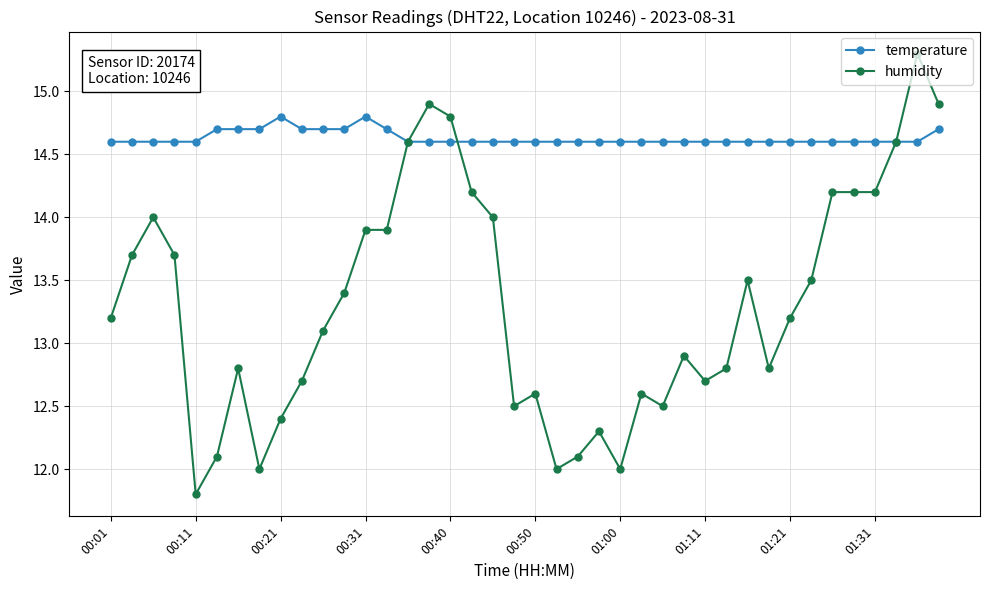

Which series has the largest range (max minus min)?

humidity